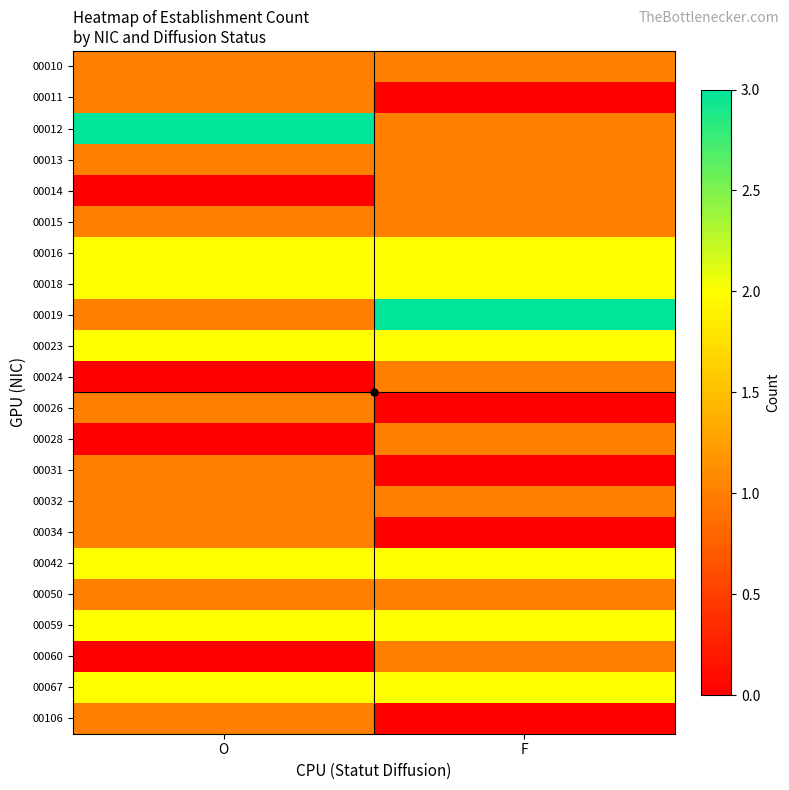

Rank the series at F from lowest to highest value.

00011, 00026, 00031, 00034, 00106, 00010, 00012, 00013, 00014, 00015, 00024, 00028, 00032, 00050, 00060, 00016, 00018, 00023, 00042, 00059, 00067, 00019